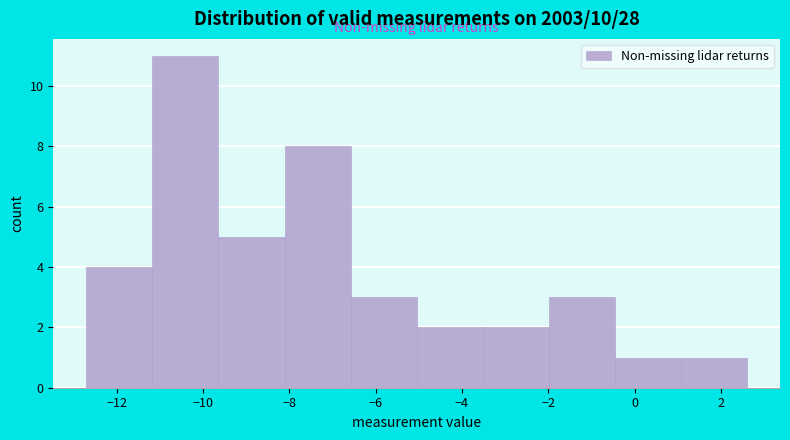

Reading left to right, transcribe this chart: for each bar, give the range it covers on the x-axis and its height. Neither the bar edges nor the heights are printed on the chart, so give them approximately, as read against the axes.

-12.6 to -11.2: 4
-11.2 to -9.6: 11
-9.6 to -8.2: 5
-8.2 to -6.6: 8
-6.6 to -5.0: 3
-5.0 to -3.6: 2
-3.6 to -2.0: 2
-2.0 to -0.4: 3
-0.4 to 1.0: 1
1.0 to 2.6: 1